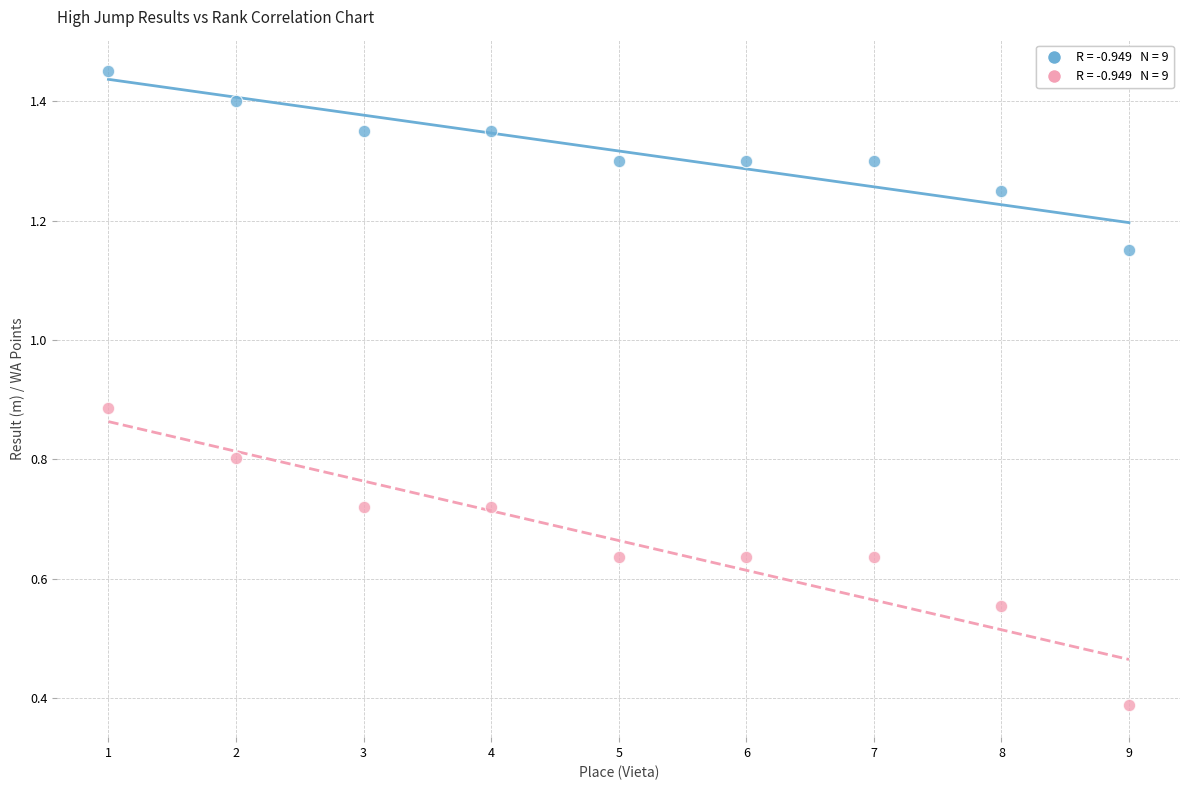

Across all data points, what is the range of X values (max minus min)?

8.0